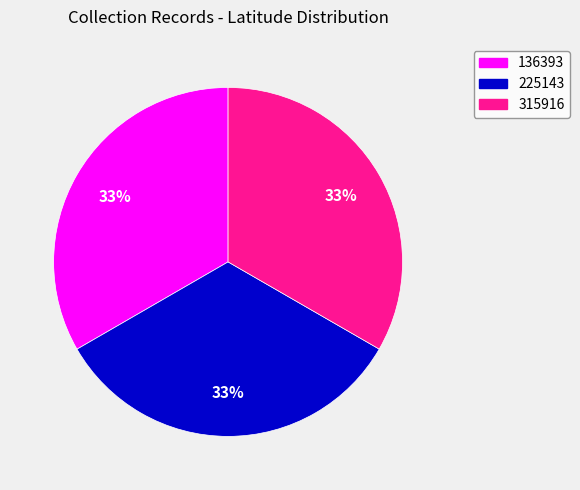

The 225143 slice represents 28% of the pie. True or false?

False